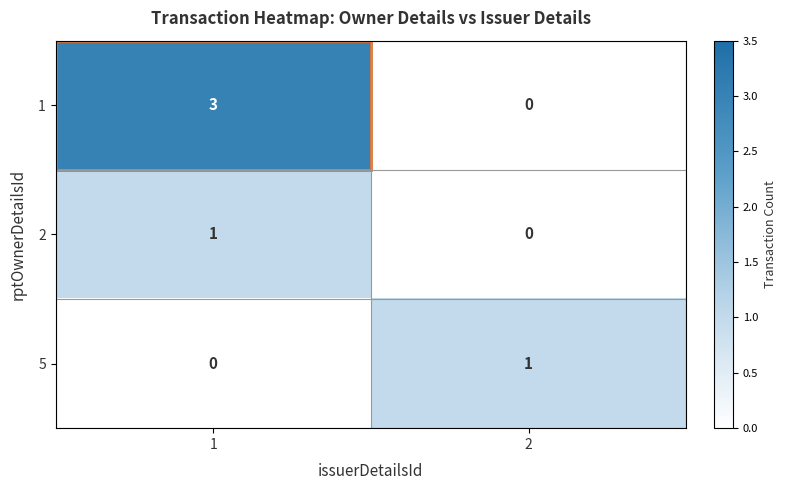

What is the difference between the highest and lowest values at 1?

3